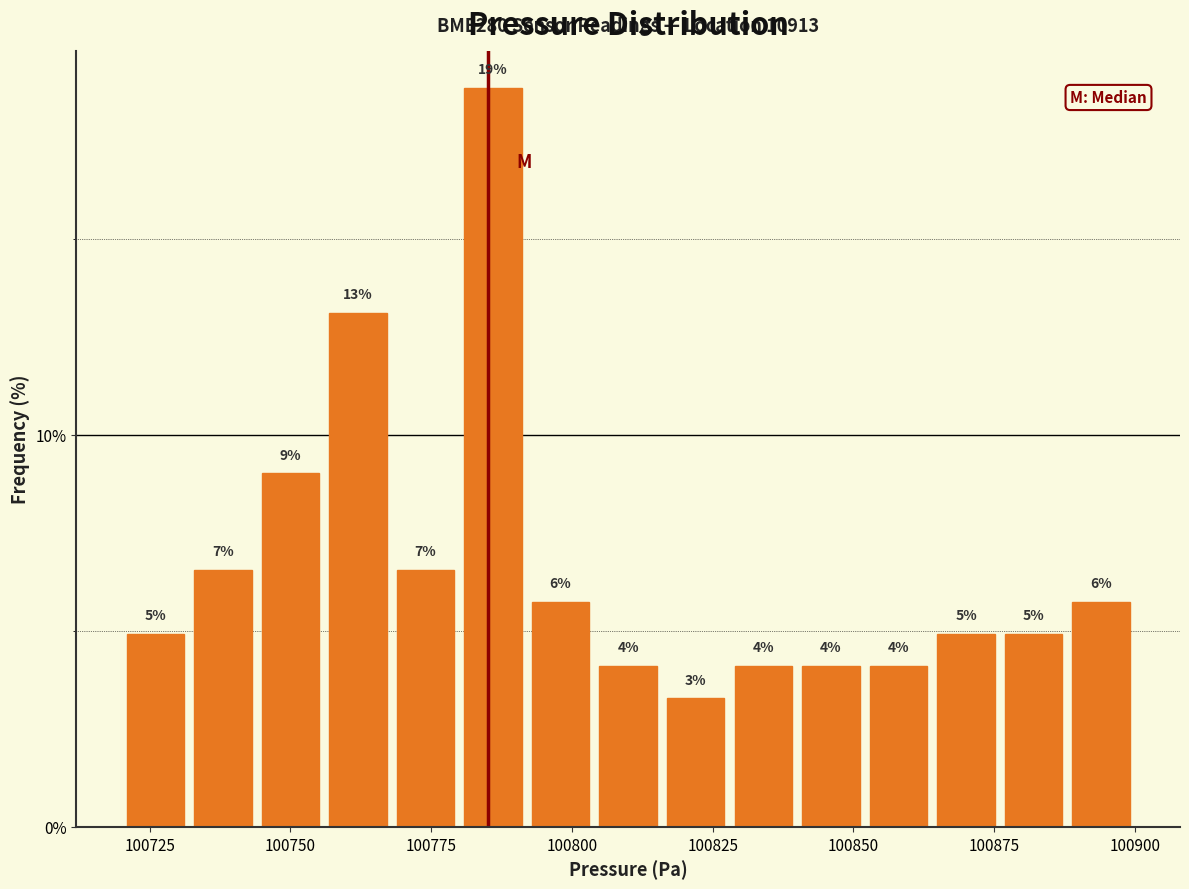

Around what value on the x-axis is the tallest bar? Give the approximate position of its centre, as read against the axis.

100785